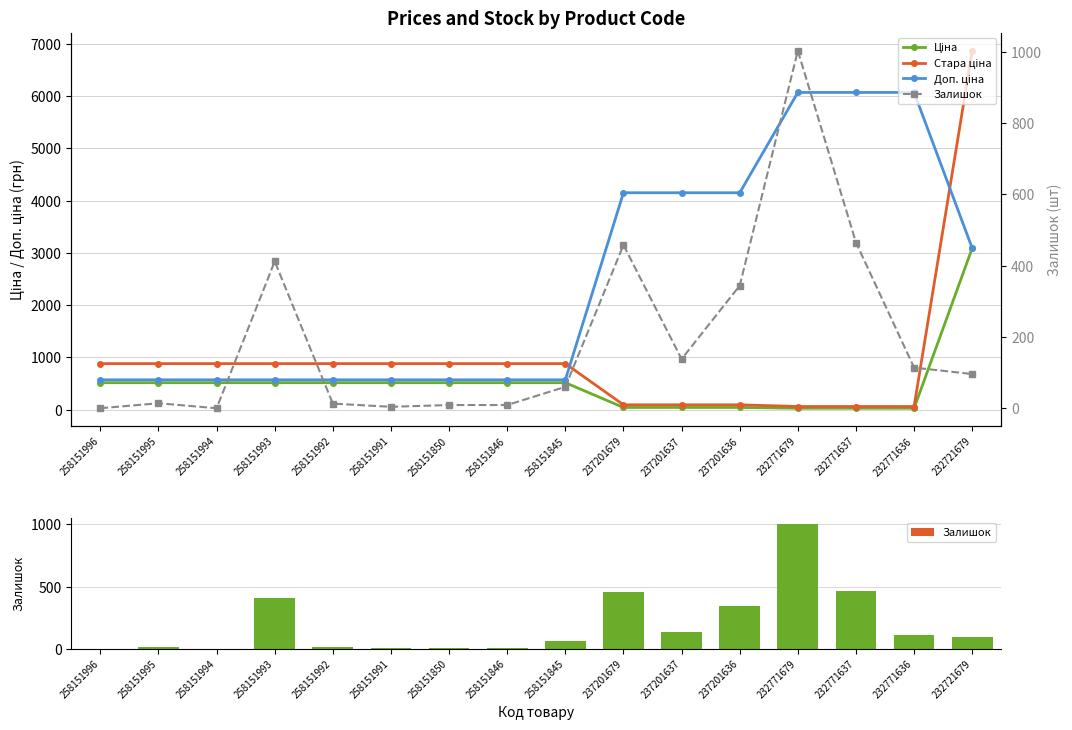

What is the difference between the maximum and minimum values in the Ціна series?

3064.2